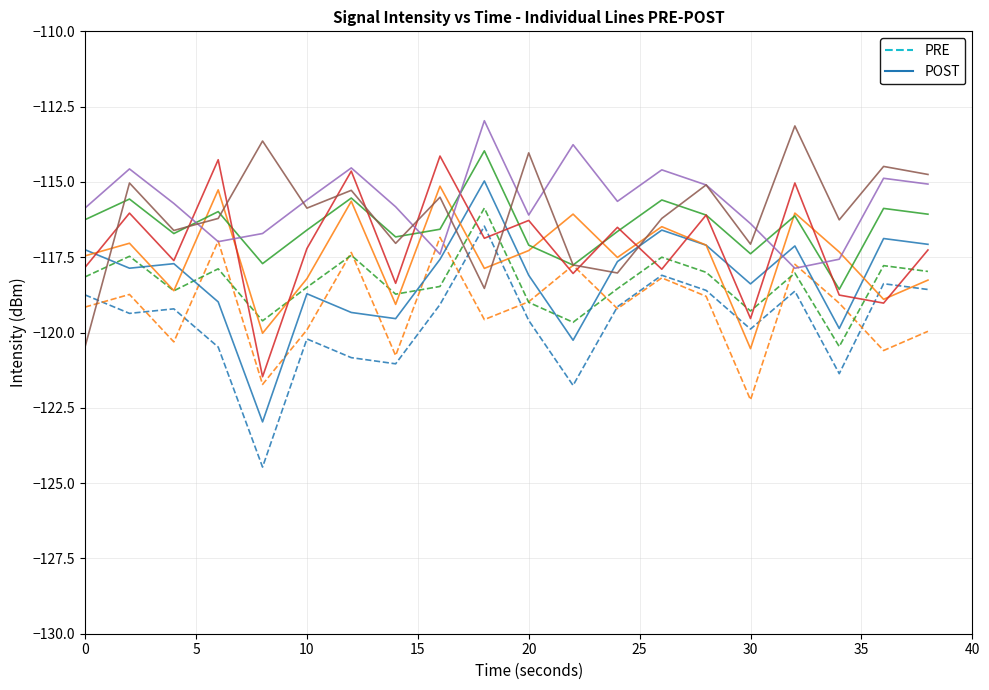

Does the chart have visible grid lines?

Yes